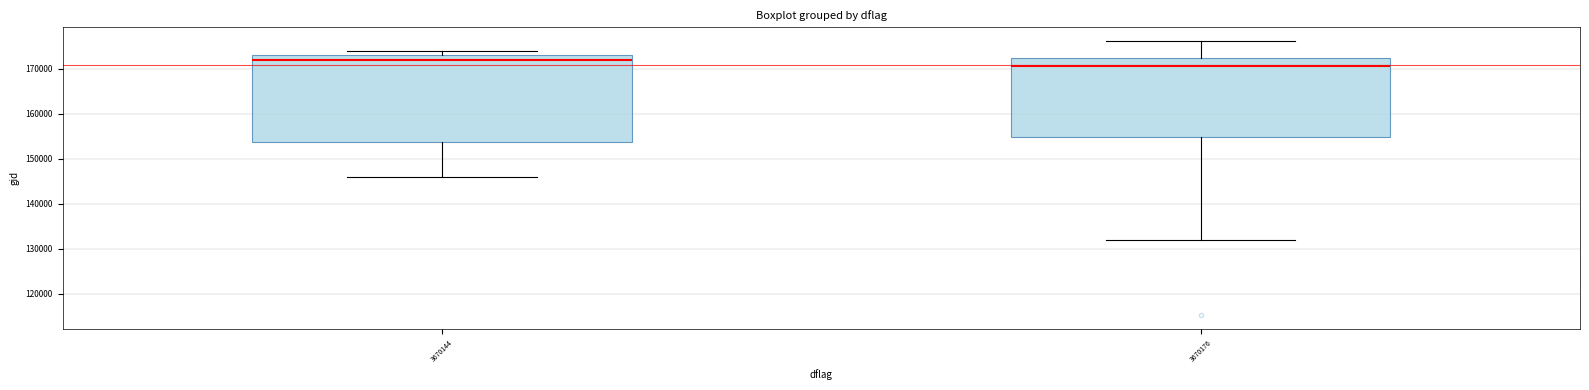

Reading left to right, read every box against the y-axis: the position of its median line, the range the box covers, and the ends of its whiskers. The values are not printed on the chart, so give them approximately, as read against the axis.

3670144: median 172000, box 154000 to 173000, whiskers 146000 to 174000
3670176: median 171000, box 155000 to 172000, whiskers 132000 to 176000